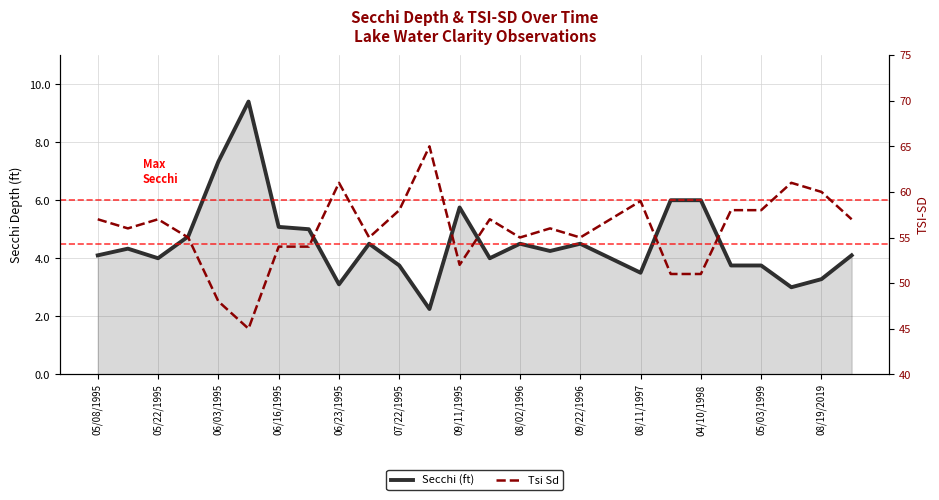

The value of Secchi (ft) at 07/22/1995 is 1.9. True or false?

False